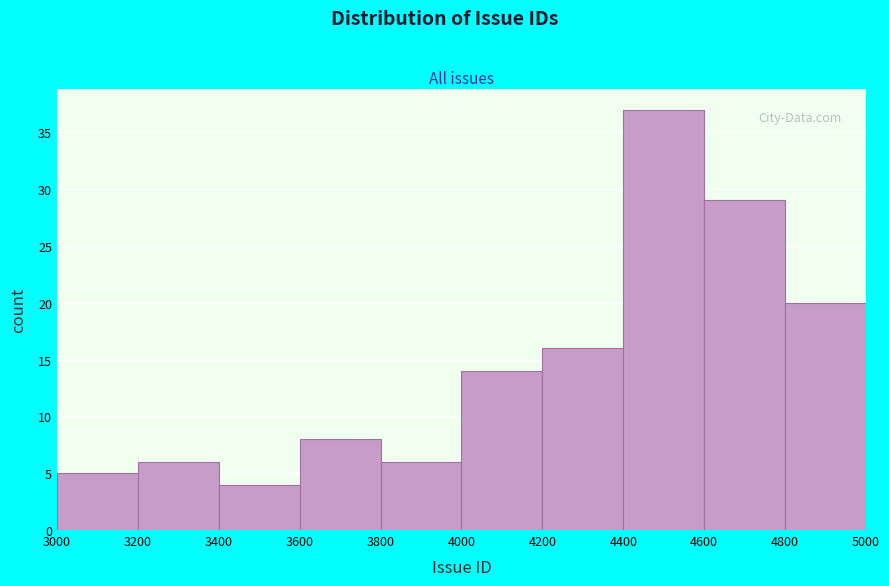

What is the height of the bar covering 3000 to 3200 on the x-axis? The values are not printed on the chart, so give them approximately, as read against the axis.

5